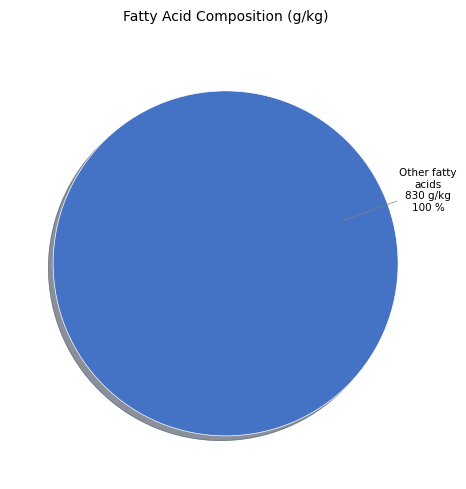

Is there any slice that represents more than half of the pie?

Yes